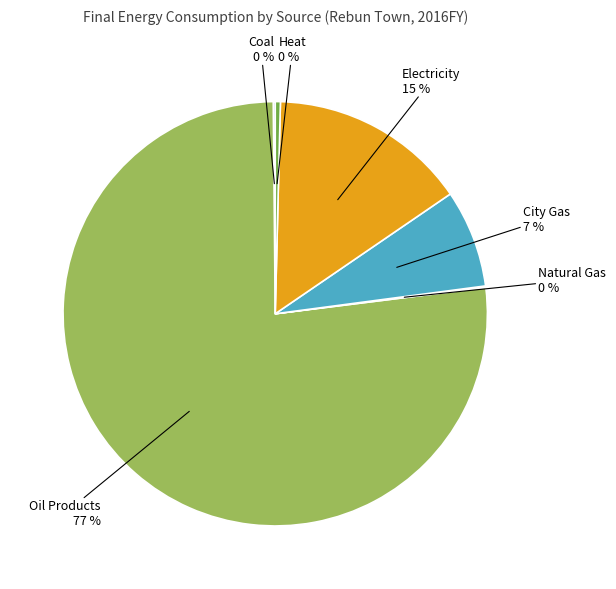

To the nearest percent, what is the average slice percentage?

17%